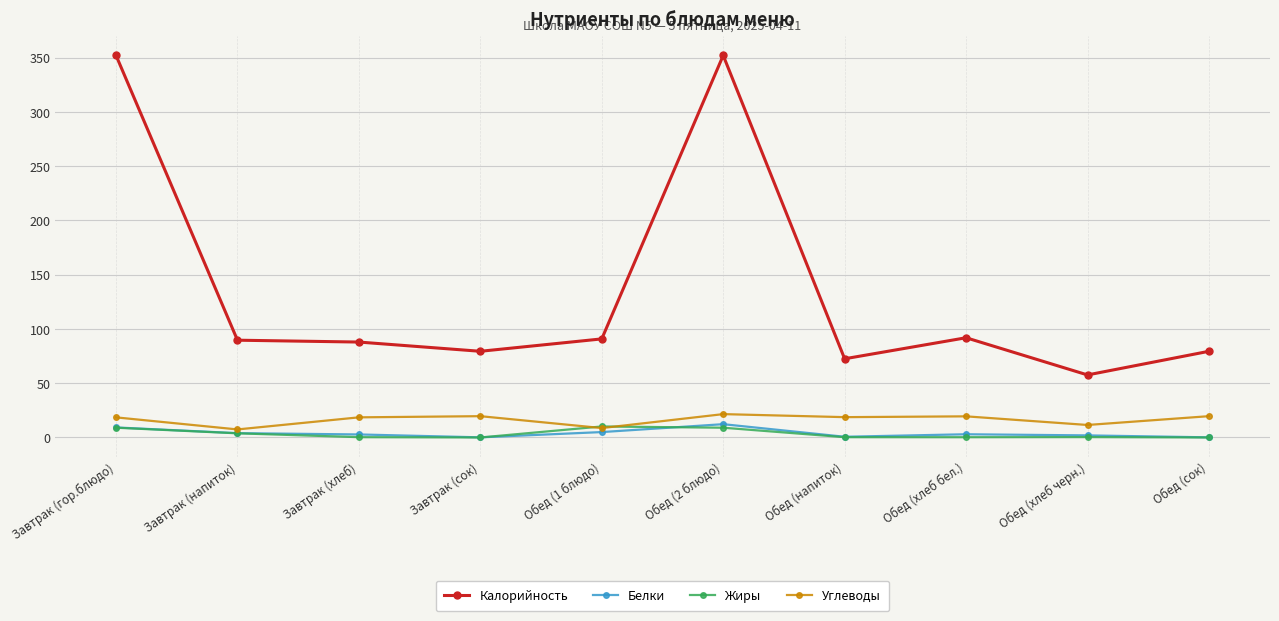

Between Завтрак (напиток) and Обед (2 блюдо), which series saw the biggest shift?

Калорийность